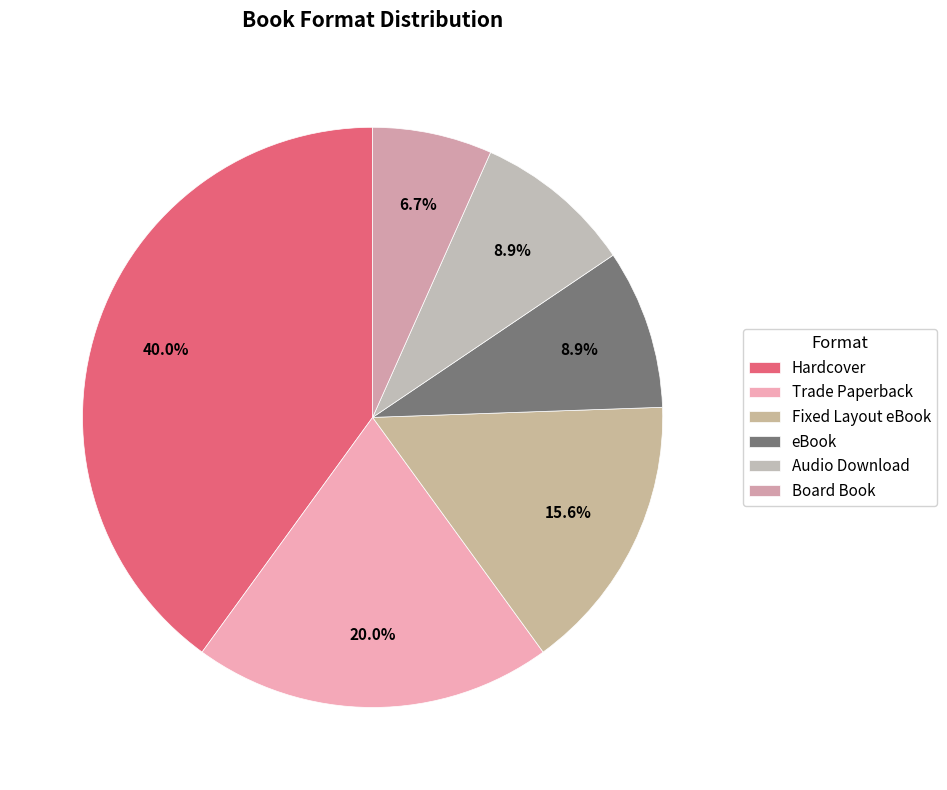

Between Hardcover and Audio Download, which is larger?

Hardcover